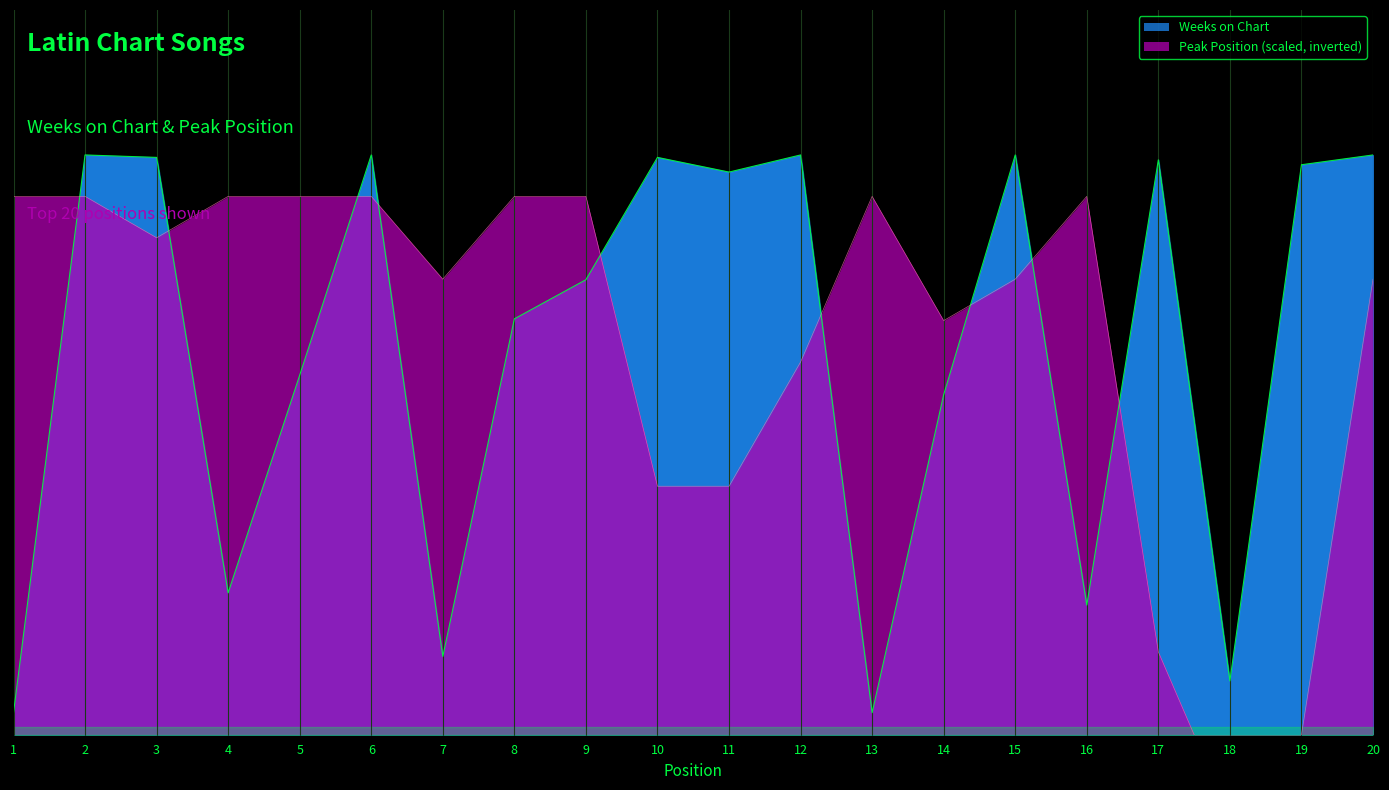

What is the value of the Peak Position point at the 14th from the left?

169.3